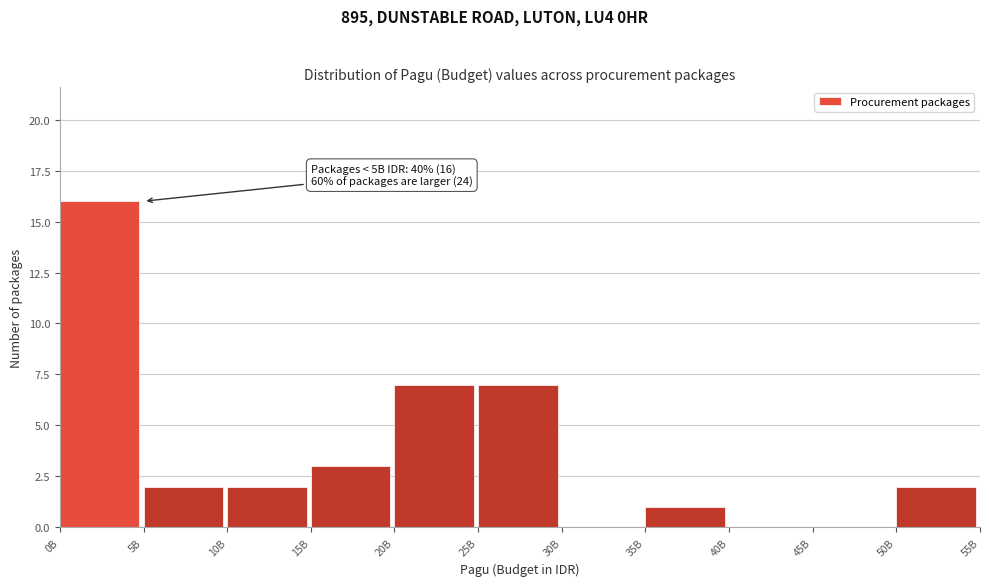

Reading left to right, what are all the values shown in this chart?

0B=16	5B=2	10B=2	15B=3	20B=7	25B=7	30B=0	35B=1	40B=0	45B=0	50B=2